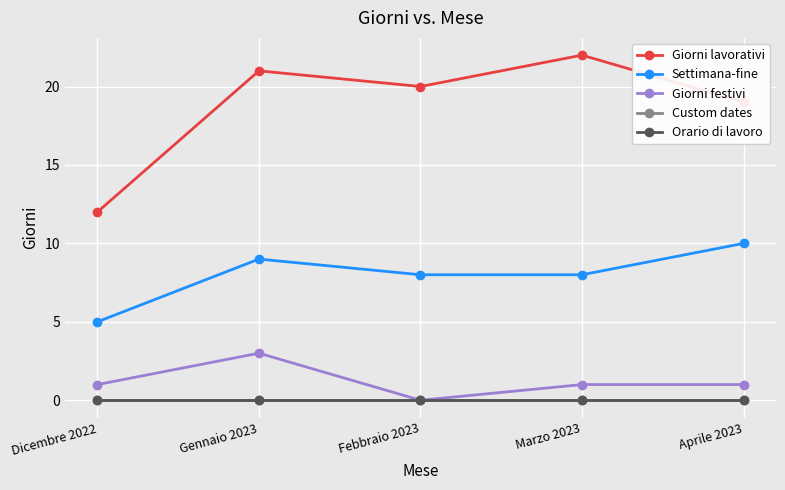

Between Febbraio 2023 and Marzo 2023, which series saw the biggest shift?

Giorni lavorativi